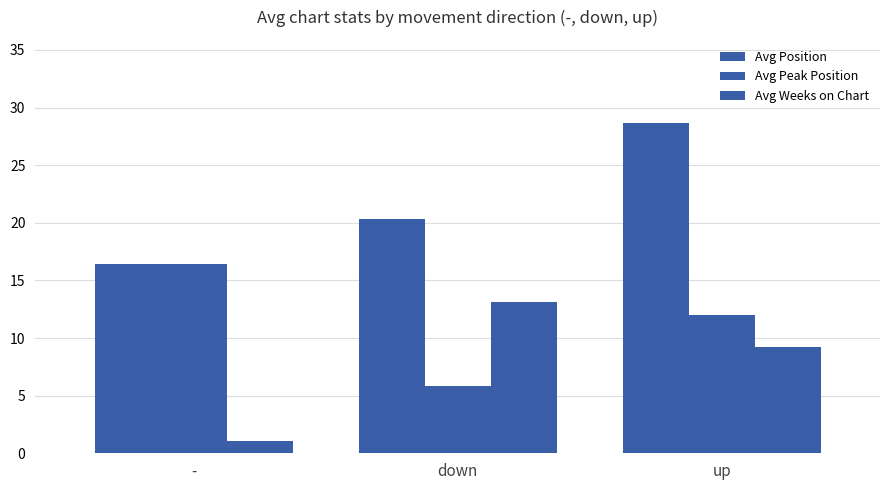

How many data points in Avg Weeks on Chart are less than 9?

1